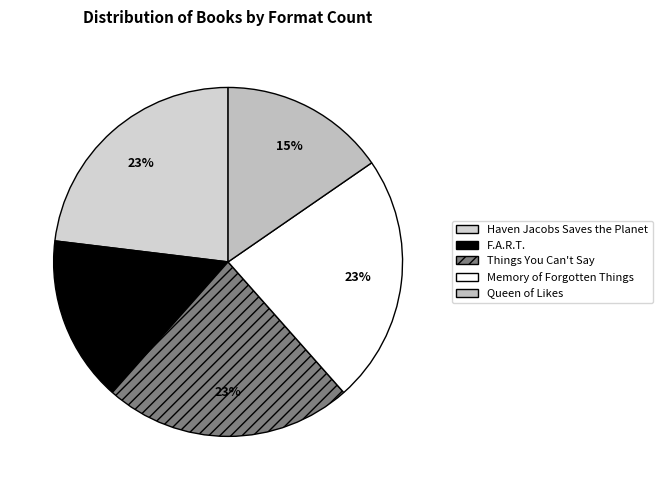

What percentage is the Queen of Likes slice, to the nearest percent?

15%